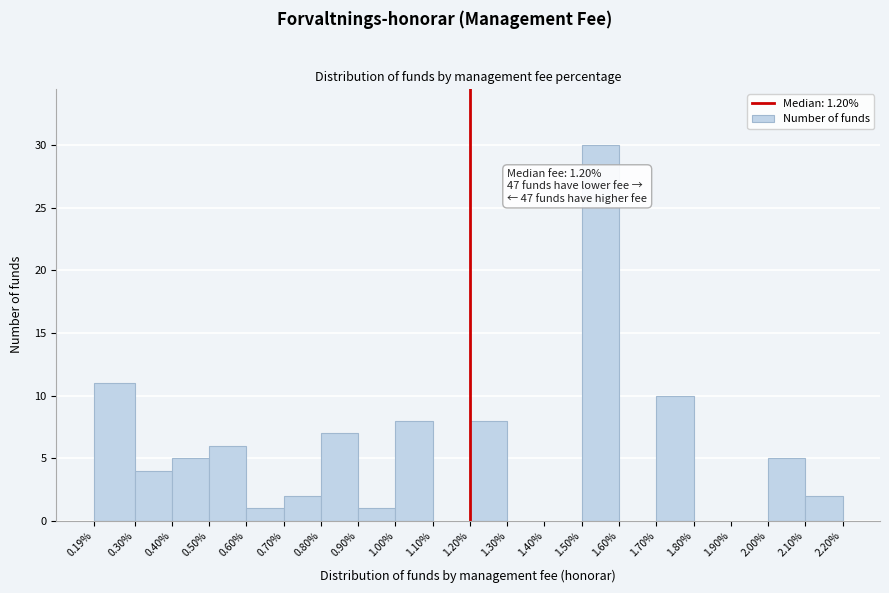

Reading left to right, what are all the values shown in this chart?

0.19%=11	0.30%=4	0.40%=5	0.50%=6	0.60%=1	0.70%=2	0.80%=7	0.90%=1	1.00%=8	1.10%=0	1.20%=8	1.30%=0	1.40%=0	1.50%=30	1.60%=0	1.70%=10	1.80%=0	1.90%=0	2.00%=5	2.10%=2